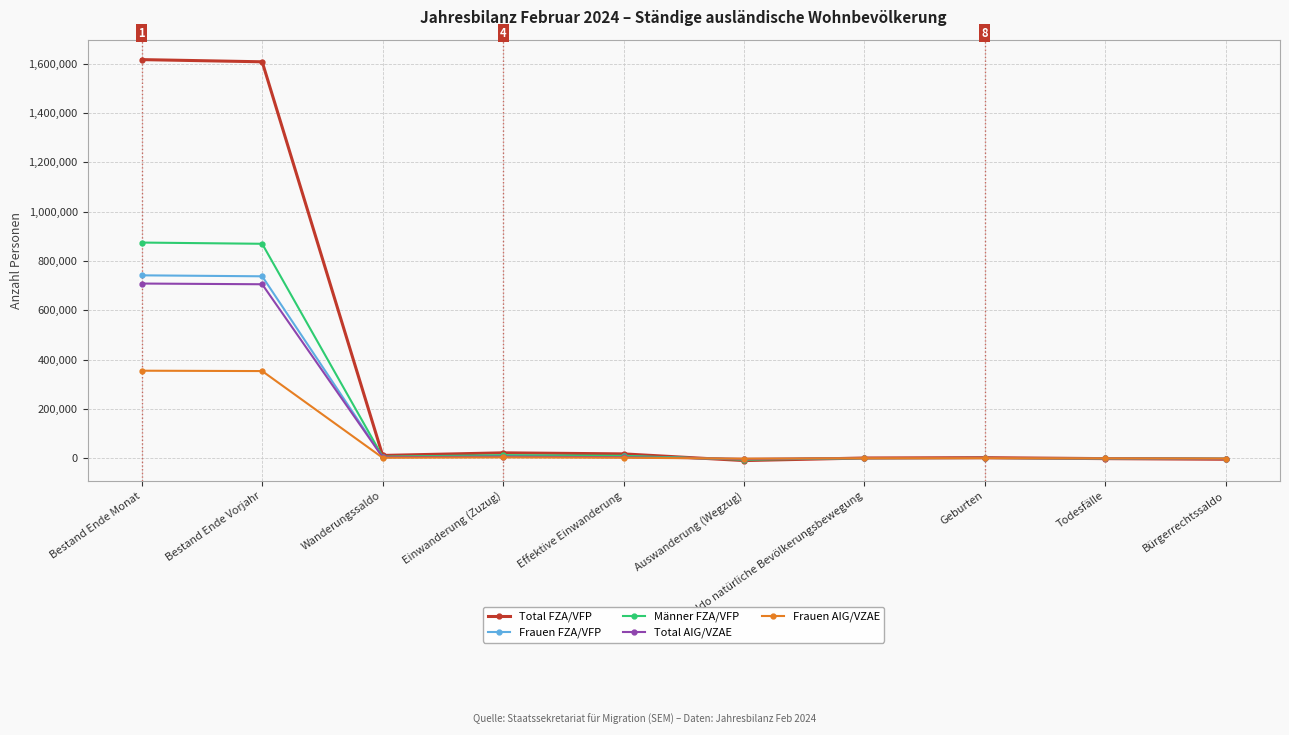

What is the value of the Total FZA/VFP point at the 6th from the left?

-9260